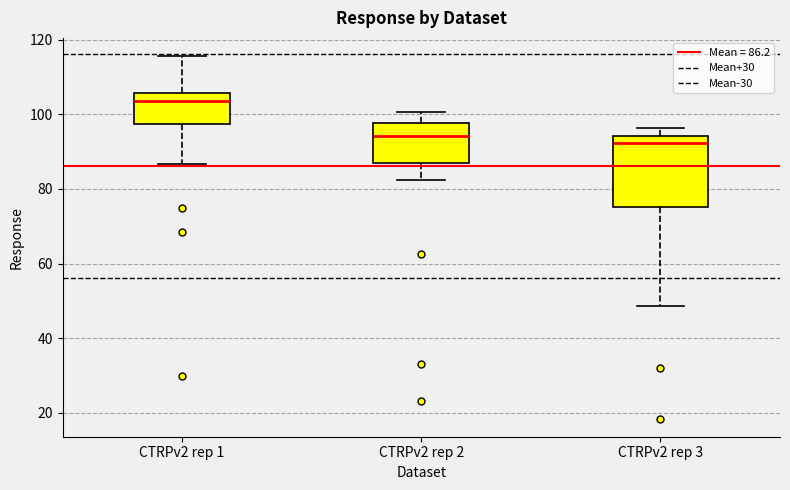

Which box is the tallest, from its lower edge to its upper edge?

CTRPv2 rep 3